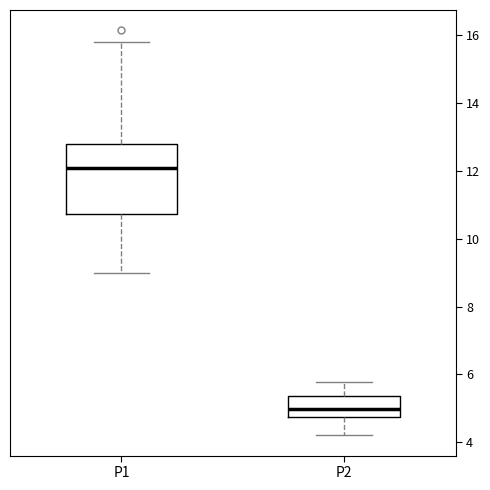

Reading left to right, transcribe this box plot: for each box, give where its median line is, the range the box spans, and where its two whiskers end, as read against the y-axis. The values are not printed on the chart, so give them approximately, as read against the axis.

P1: median 12.2, box 10.8 to 12.8, whiskers 9.0 to 15.8
P2: median 5.0, box 4.8 to 5.4, whiskers 4.2 to 5.8